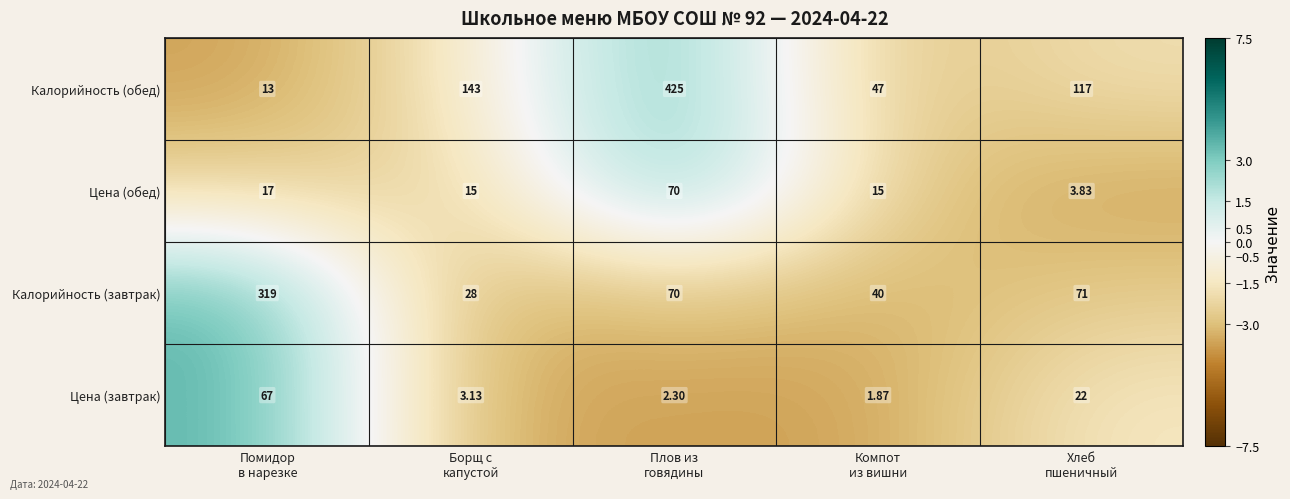

What is the spread (max minus min) of values at Компот
из вишни?

45.1